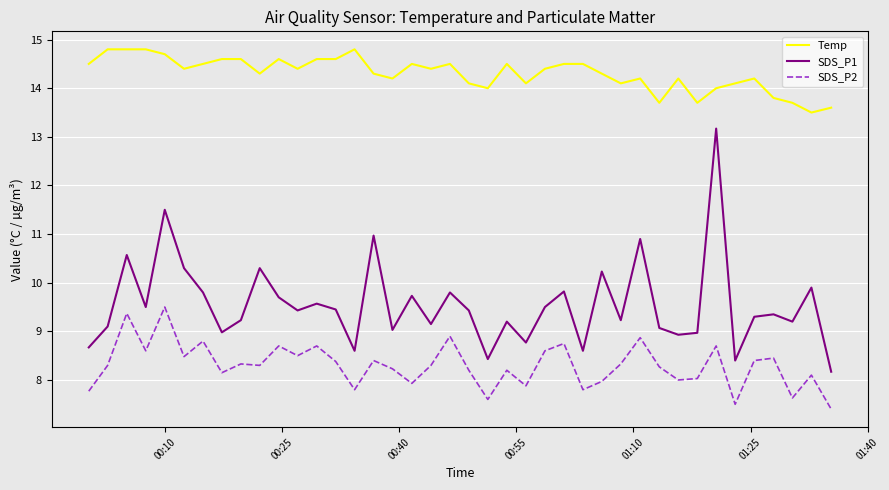

What are all the series names shown in the legend?

Temp, SDS_P1, SDS_P2